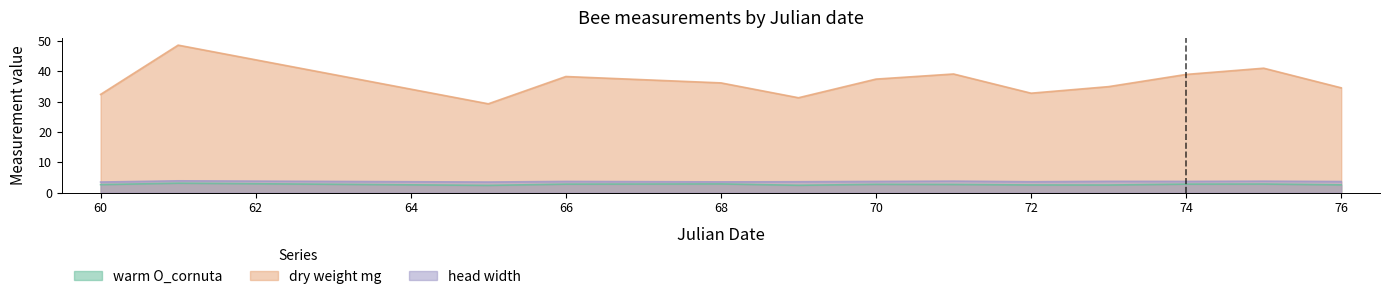

What is the difference between the maximum and minimum values in the warm O_cornuta series?

0.7